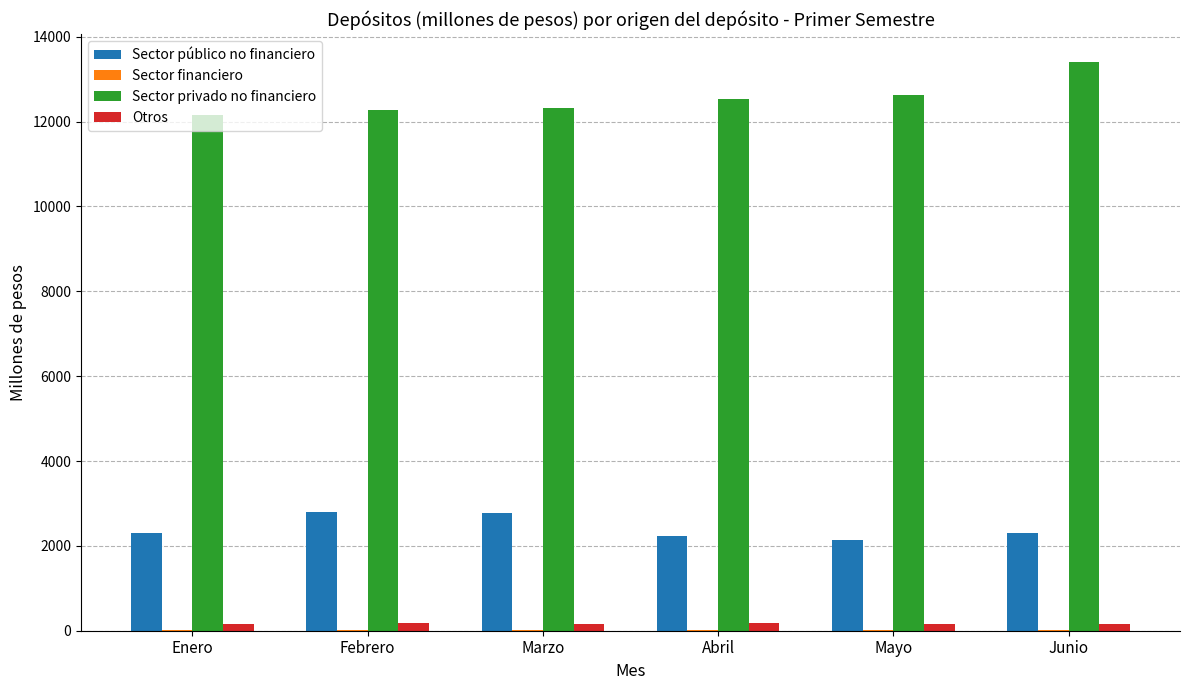

Does the chart contain stacked bars?

No